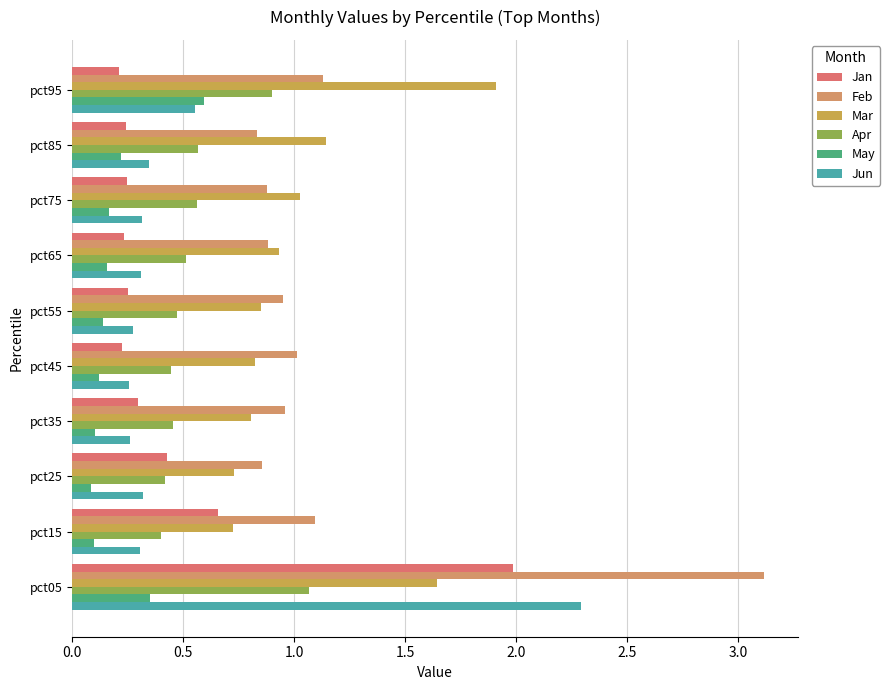

How many series are shown in this chart?

6